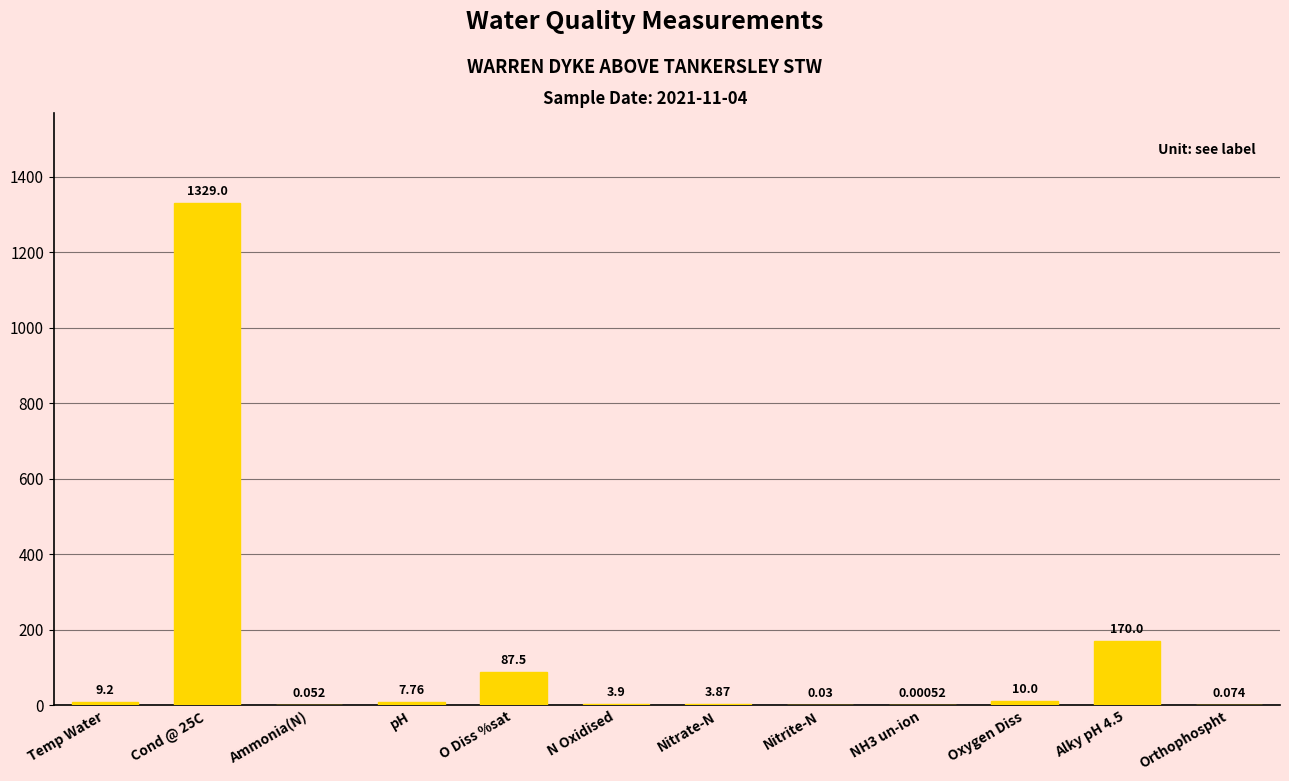

What is the average value?

135.1